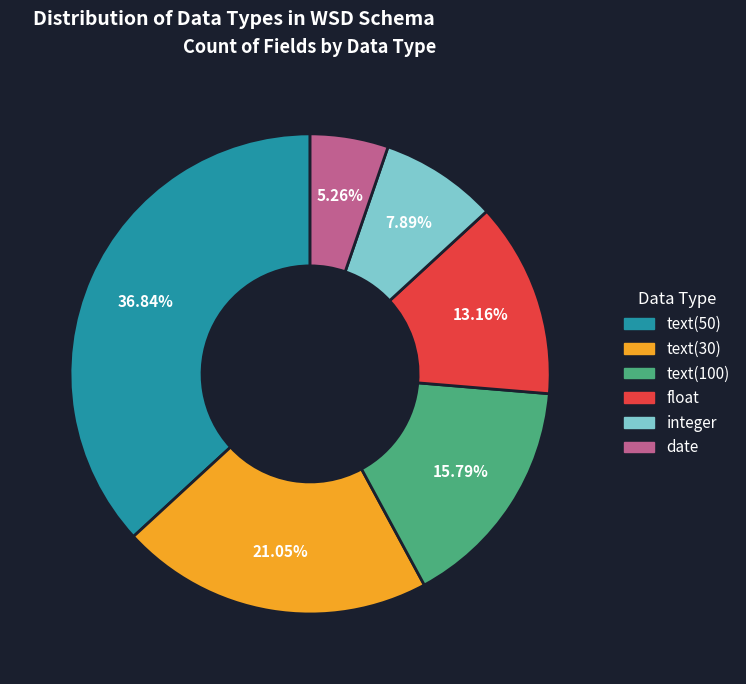

Is it true that date is 5% of the pie?

True